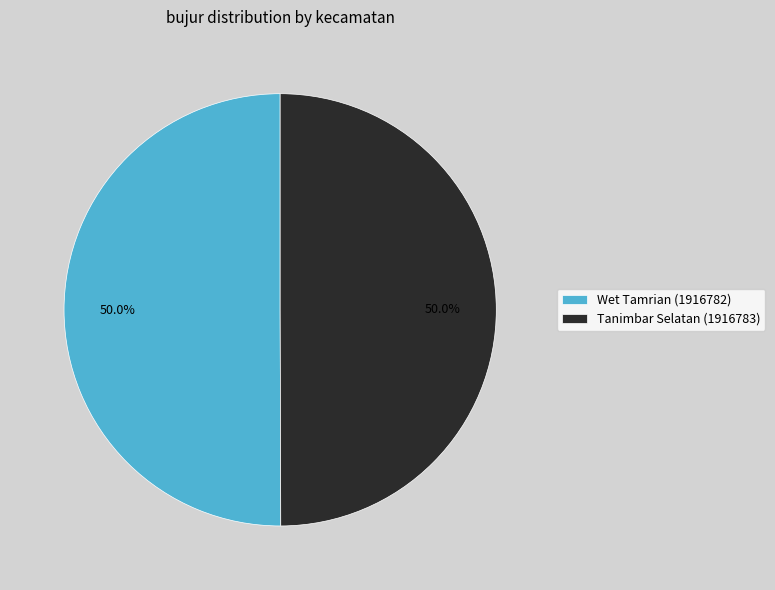

Is it true that Tanimbar Selatan (1916783) is 64% of the pie?

False